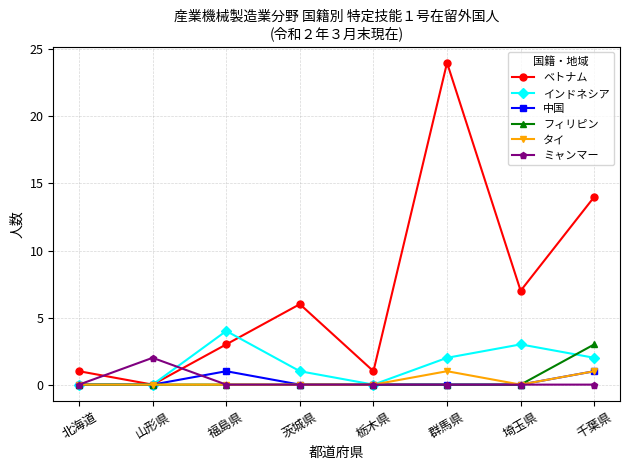

Reading left to right, extract all data points from this chart.

ベトナム: 1	0	3	6	1	24	7	14
インドネシア: 0	0	4	1	0	2	3	2
中国: 0	0	1	0	0	0	0	1
フィリピン: 0	0	0	0	0	0	0	3
タイ: 0	0	0	0	0	1	0	1
ミャンマー: 0	2	0	0	0	0	0	0